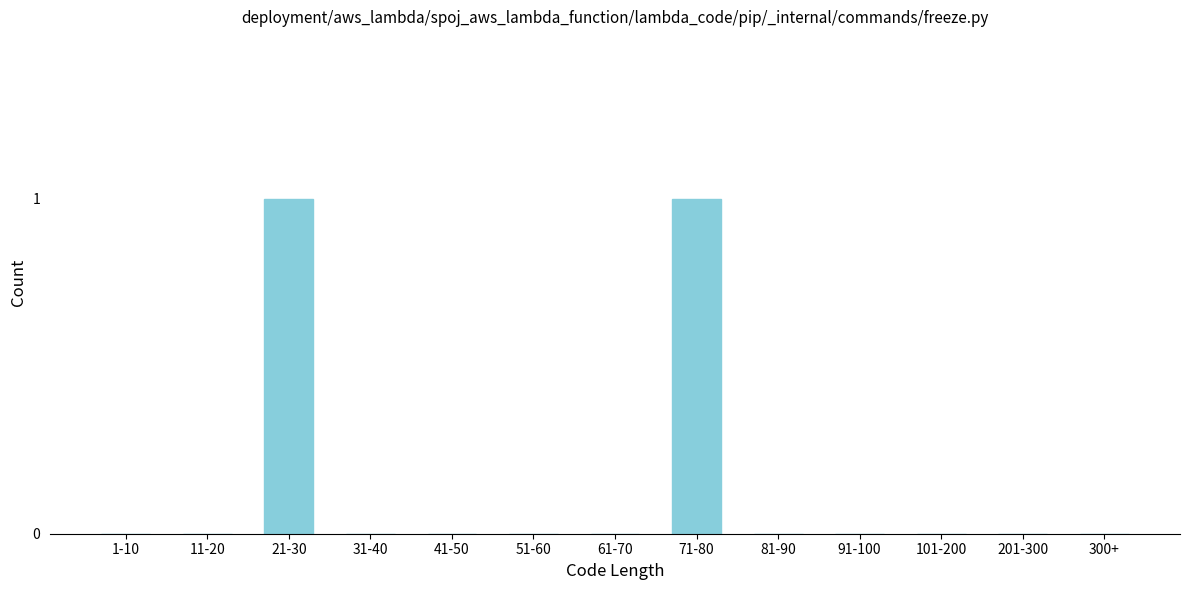

Reading right to left, what are all the values shown in this chart?

300+=0	201-300=0	101-200=0	91-100=0	81-90=0	71-80=1	61-70=0	51-60=0	41-50=0	31-40=0	21-30=1	11-20=0	1-10=0